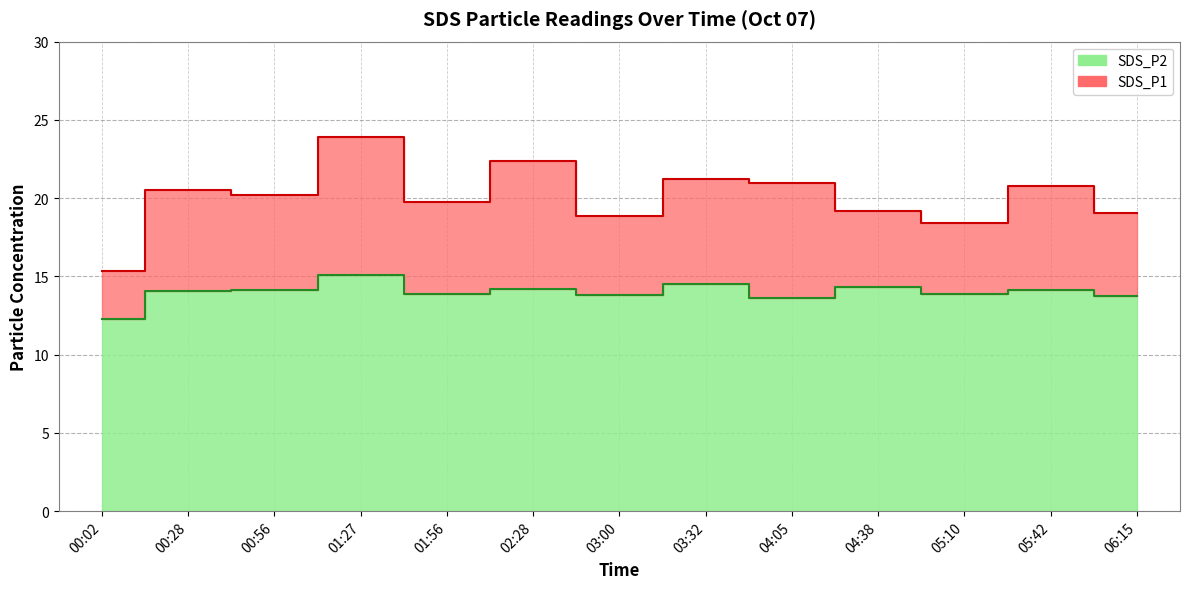

What is the difference between the second highest and second lowest values in the SDS_P2 series?

0.9